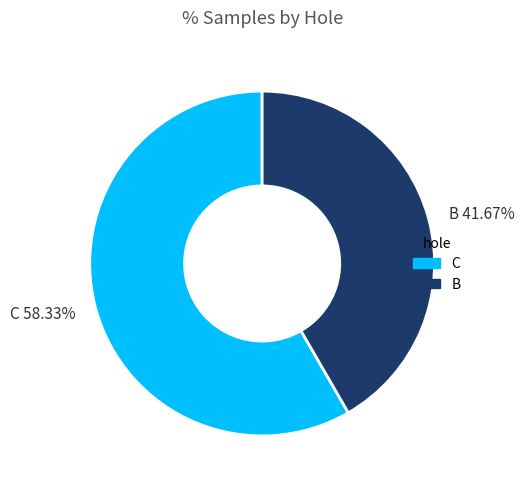

Rank the categories by value from lowest to highest.

B 41.67%, C 58.33%